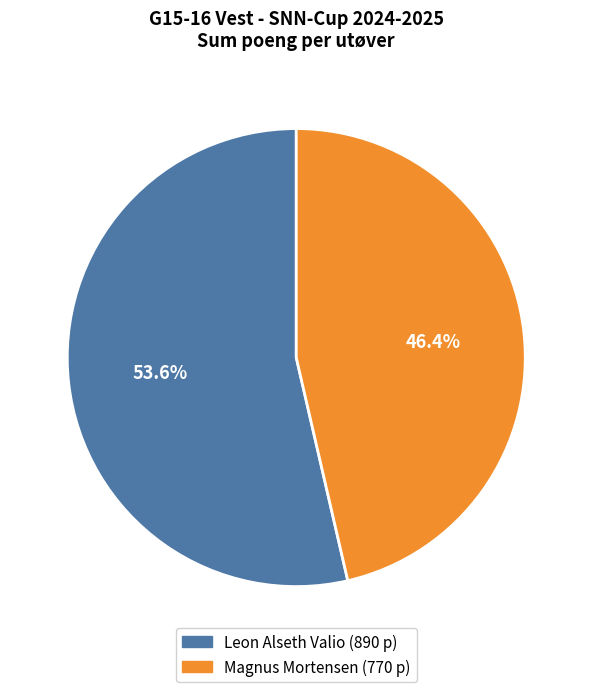

Is there any slice that represents more than half of the pie?

Yes